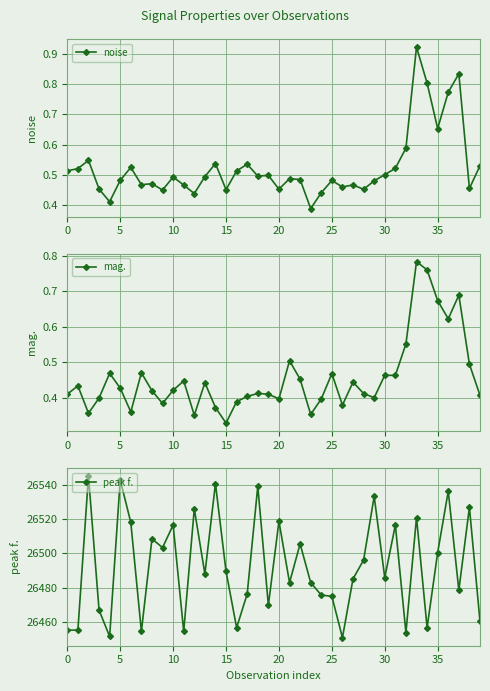

What is the sum of the mag. values at 31 and 34?

1.2